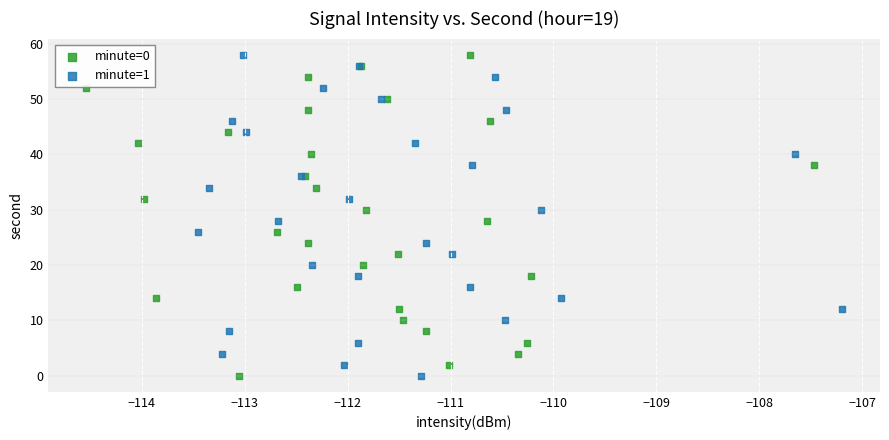

What are all the series names shown in the legend?

minute=0, minute=1